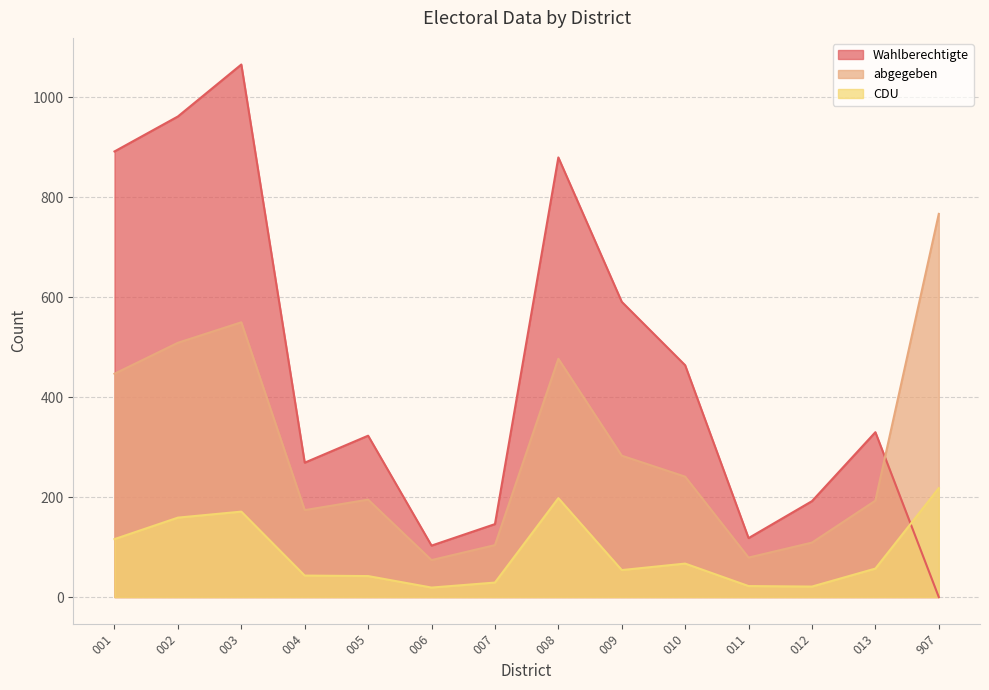

Reading right to left, extract all data points from this chart.

Wahlberechtigte: 0	330	192	118	464	591	880	146	103	323	269	1066	962	892
abgegeben: 767	193	109	79	241	283	477	104	74	195	174	550	509	447
CDU: 218	57	21	22	67	54	198	29	19	42	43	171	159	116